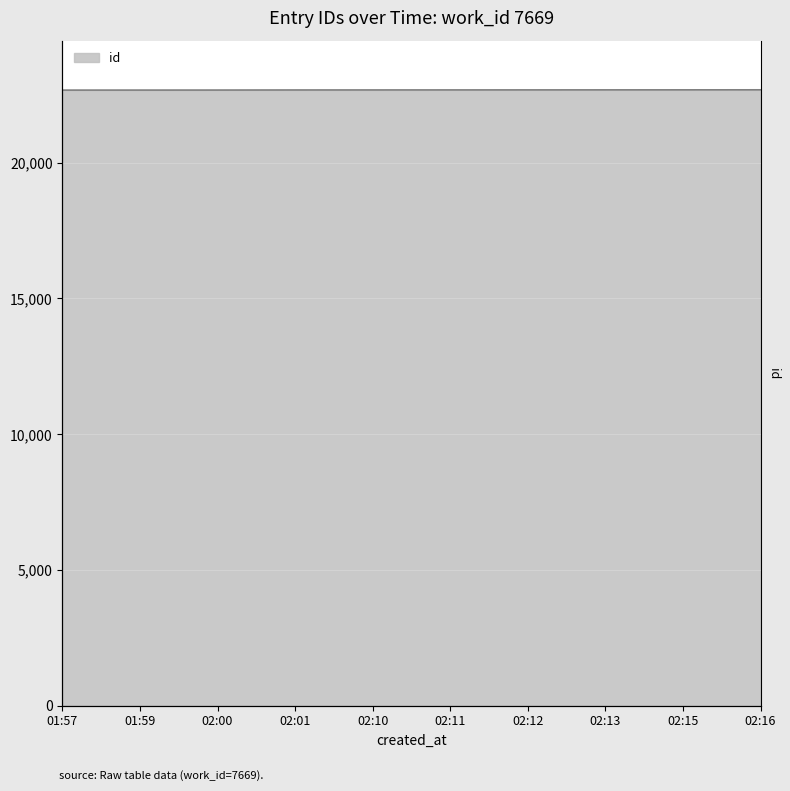

True or false: there are more than 1 points higher than both neighbors.

False